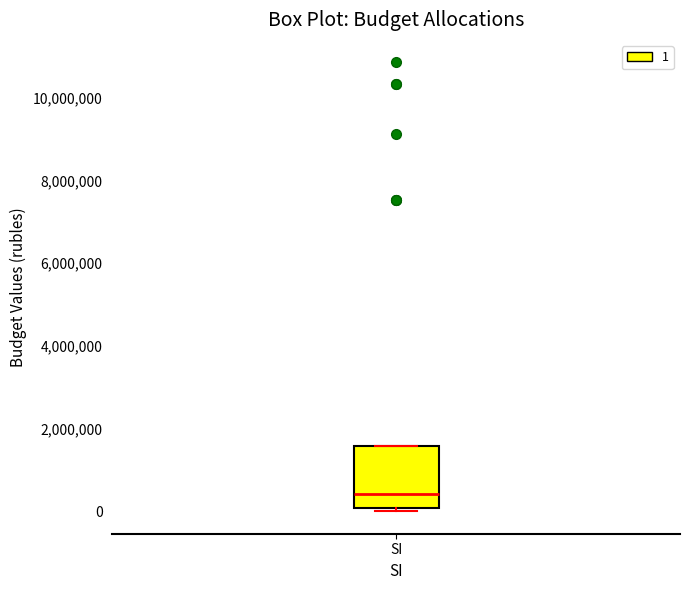

Read this box plot against the y-axis: the position of the median line, the range covered by the box, and the ends of both whiskers. The values are not printed on the chart, so give them approximately, as read against the axis.

median 400000, box 200000 to 1600000, whiskers 0 to 1600000